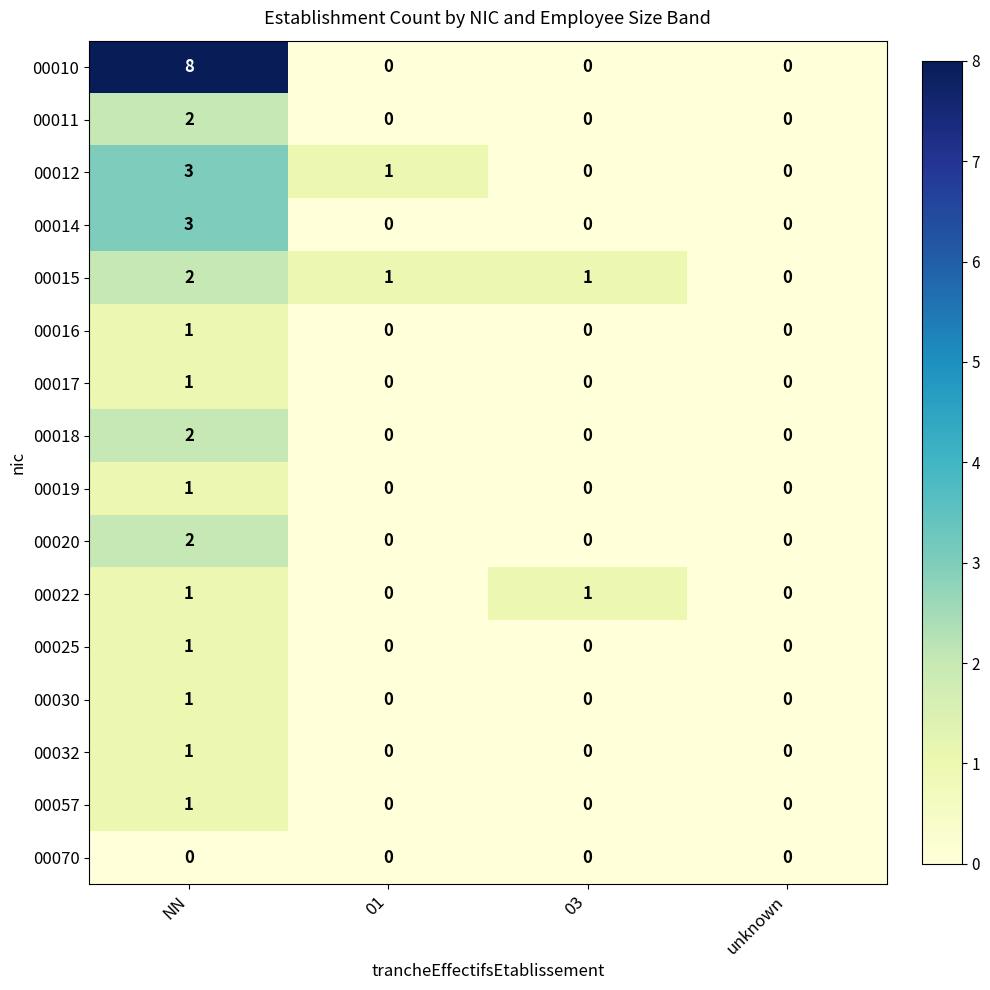

The value of 00011 at NN is 3. True or false?

False